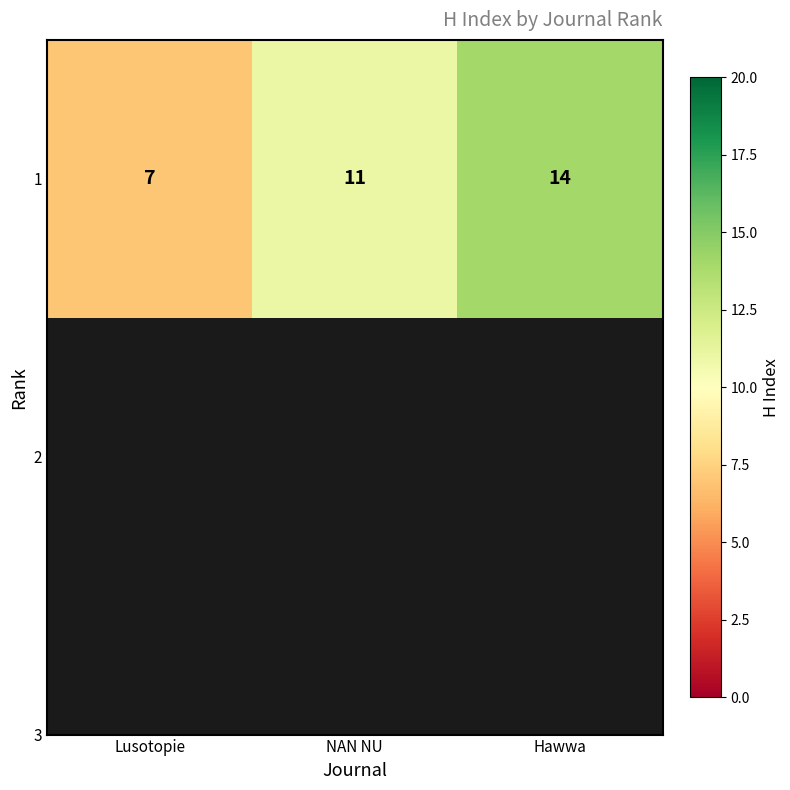

How many values are below 11?

1